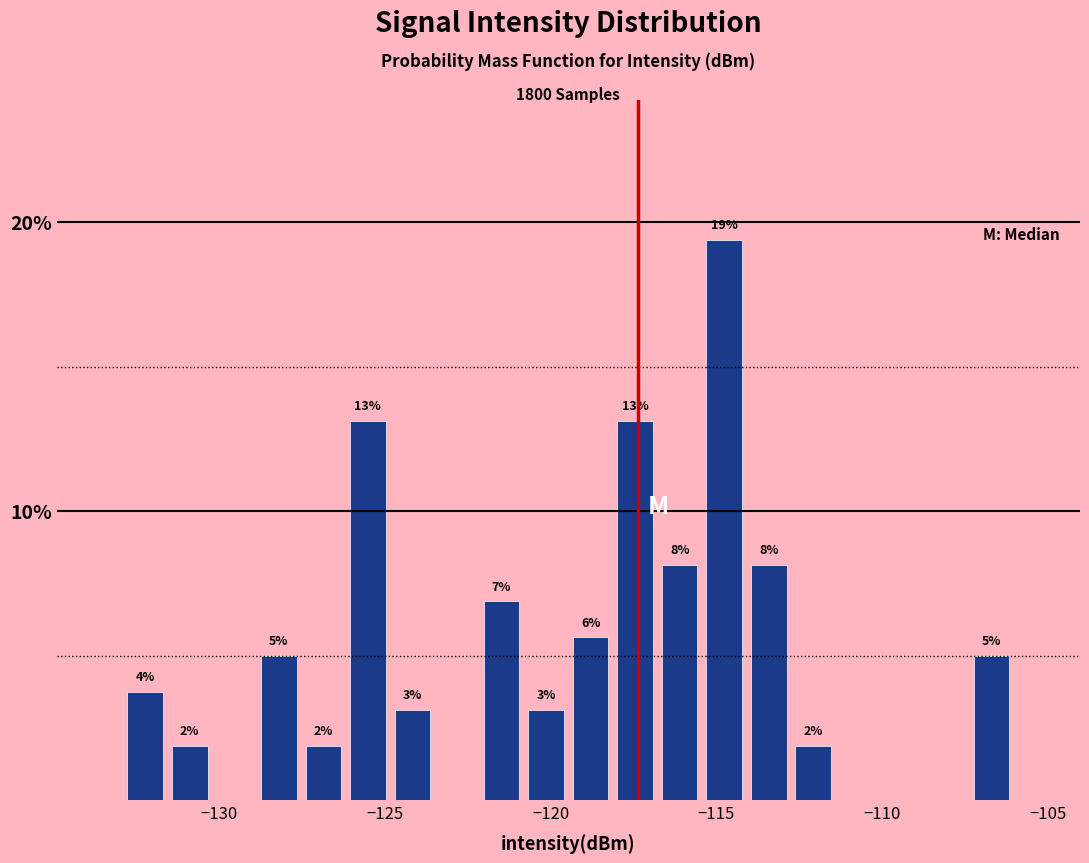

Read against the x-axis, roughly where is the centre of the tallest bar?

-115.0